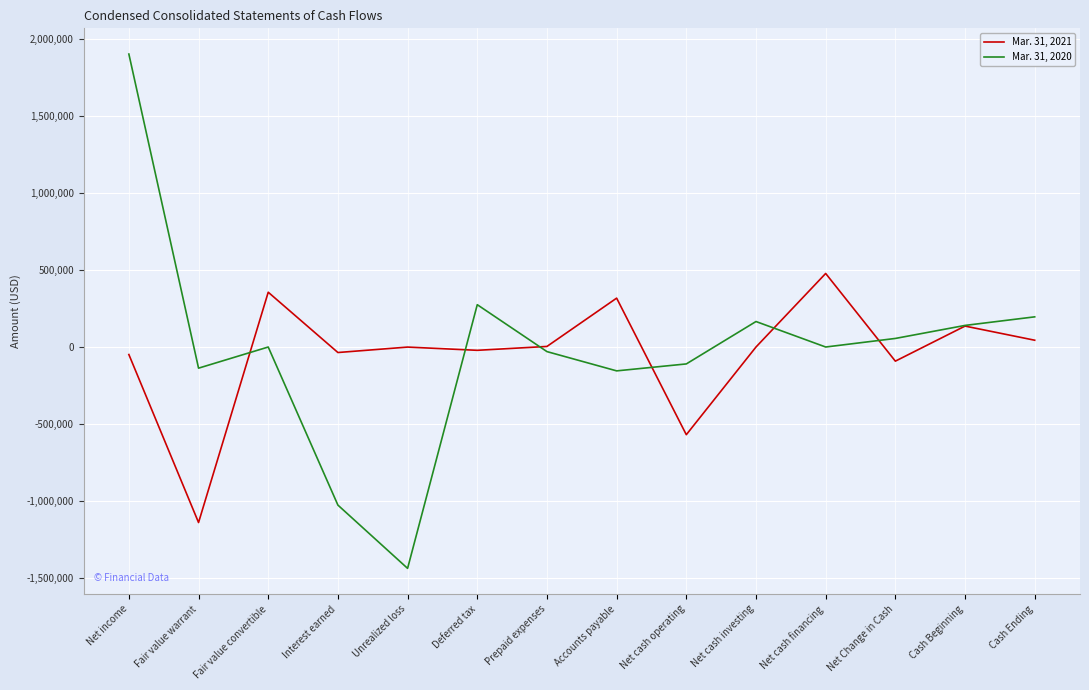

What is the maximum value shown in the chart?

1903455